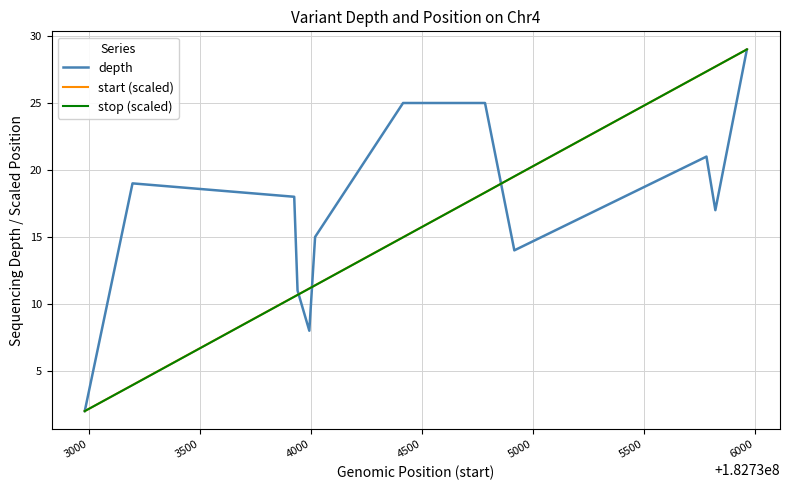

What is the maximum value shown in the chart?

29.0